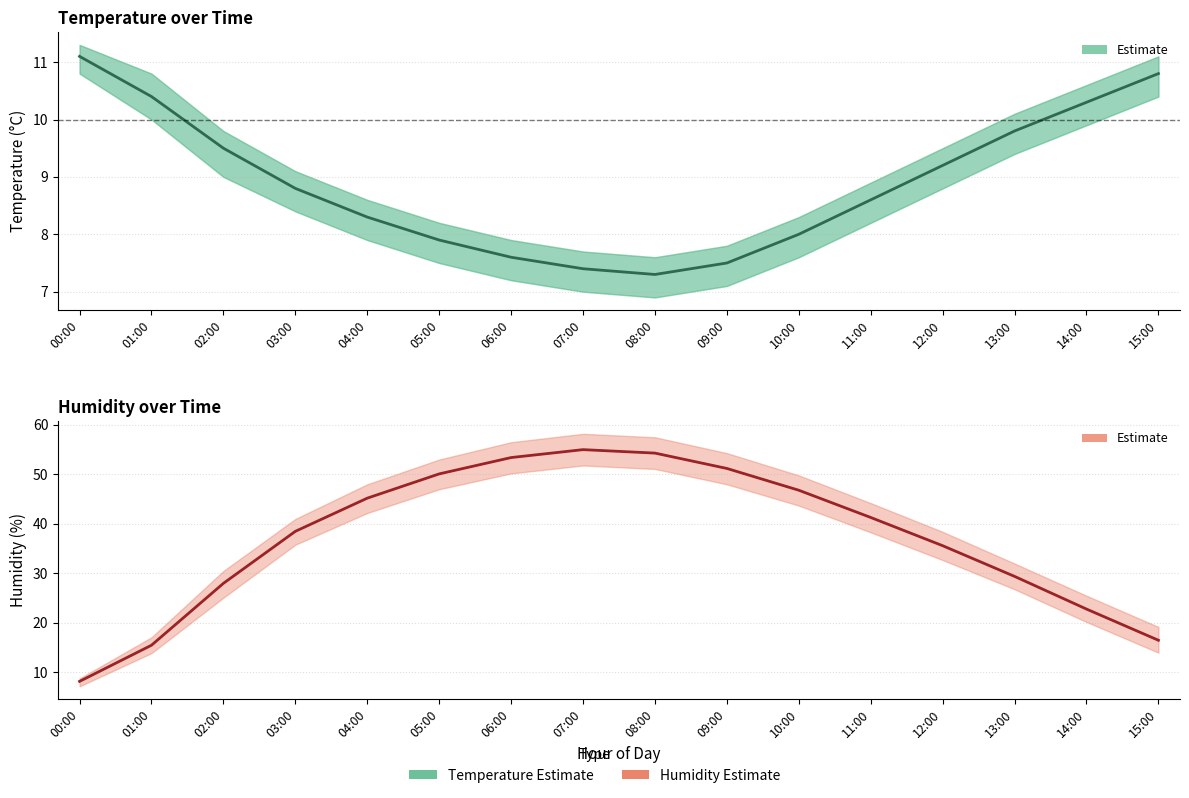

At which category is the sum across all series the highest?

07:00